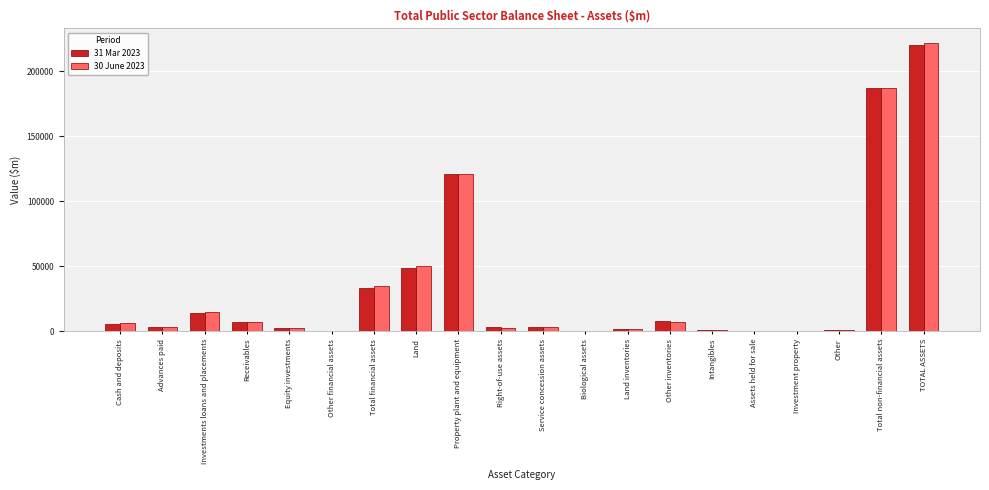

At which category does the chart reach its peak across all series?

TOTAL ASSETS